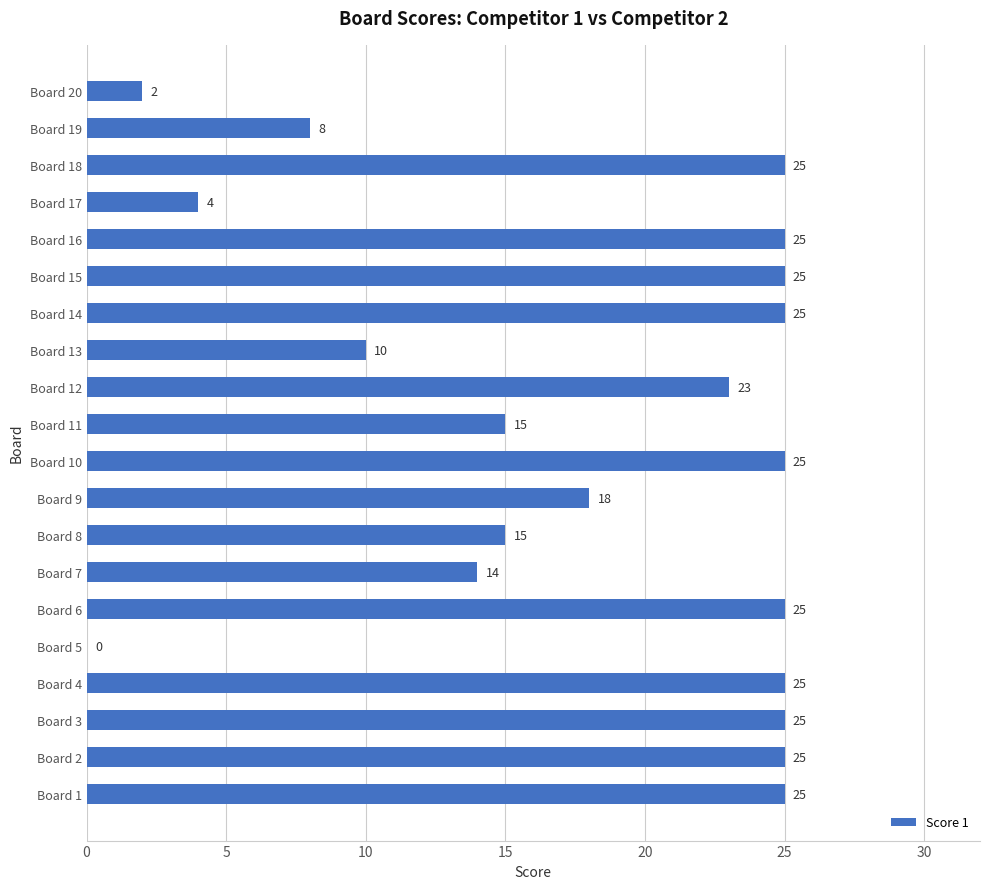

Are the bars horizontal?

Yes